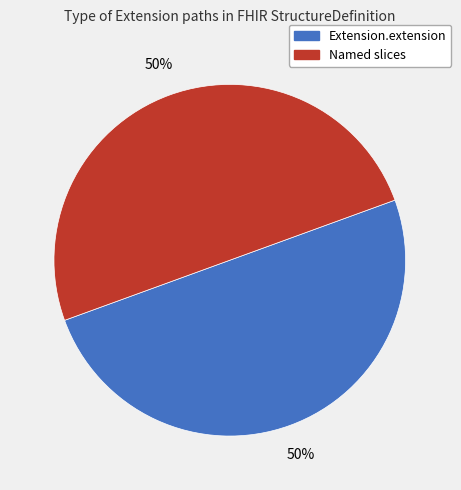

To the nearest percent, what is the average slice percentage?

50%